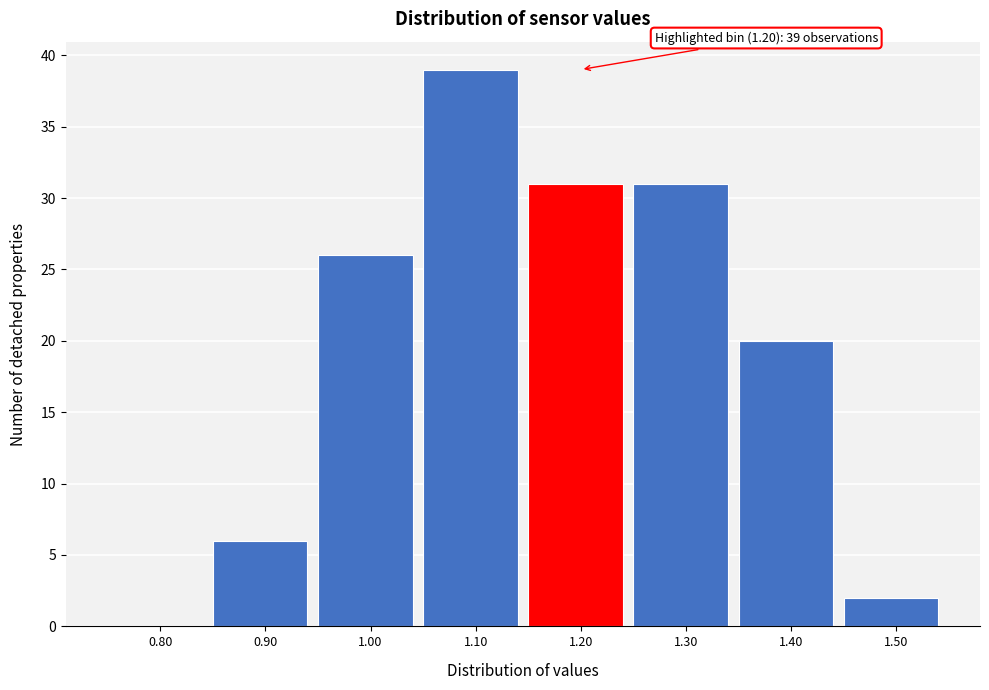

Reading left to right, what are all the values shown in this chart?

0.80=0	0.90=6	1.00=26	1.10=39	1.20=31	1.30=31	1.40=20	1.50=2